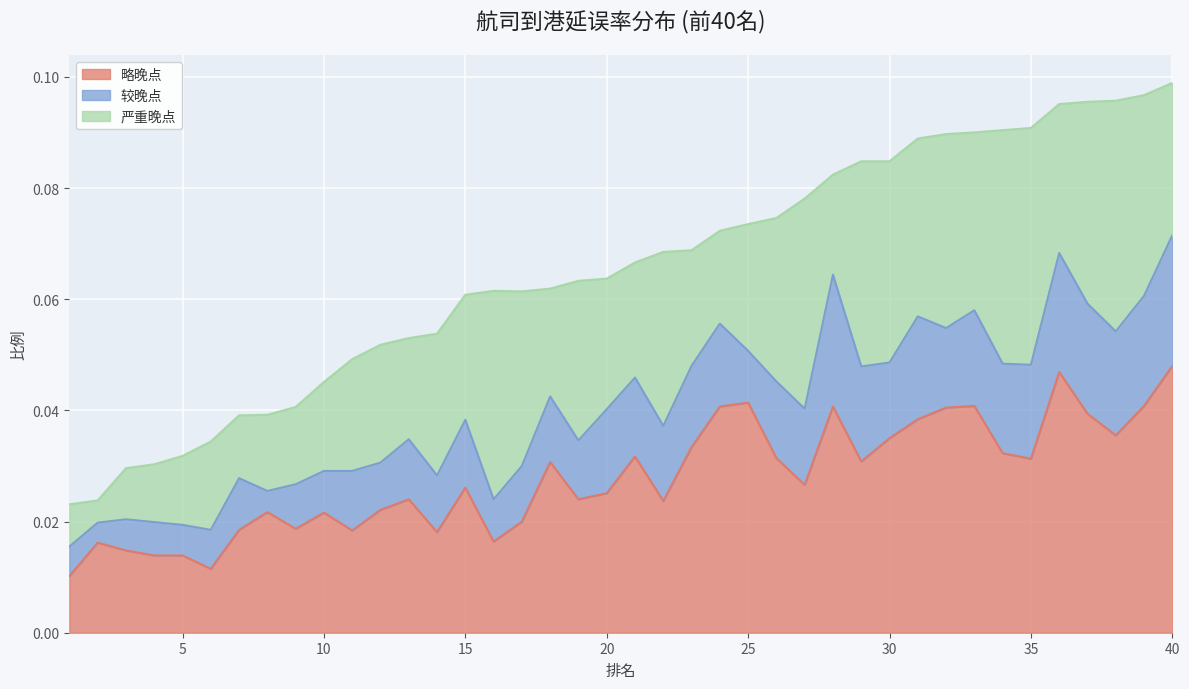

Where is the first local minimum for 略晚点?

6